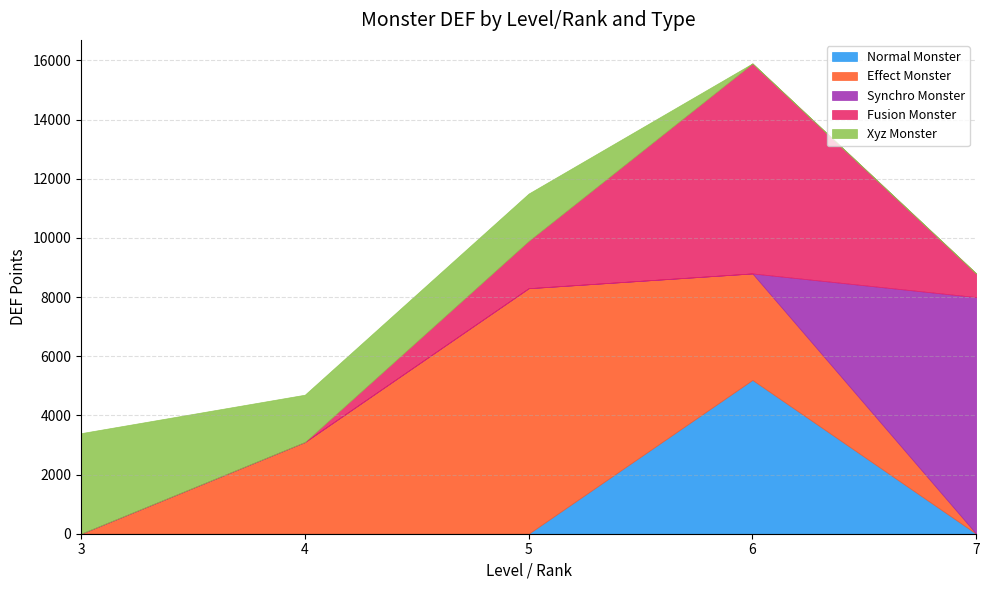

Is it true that Effect Monster equals 1760 at 7?

False